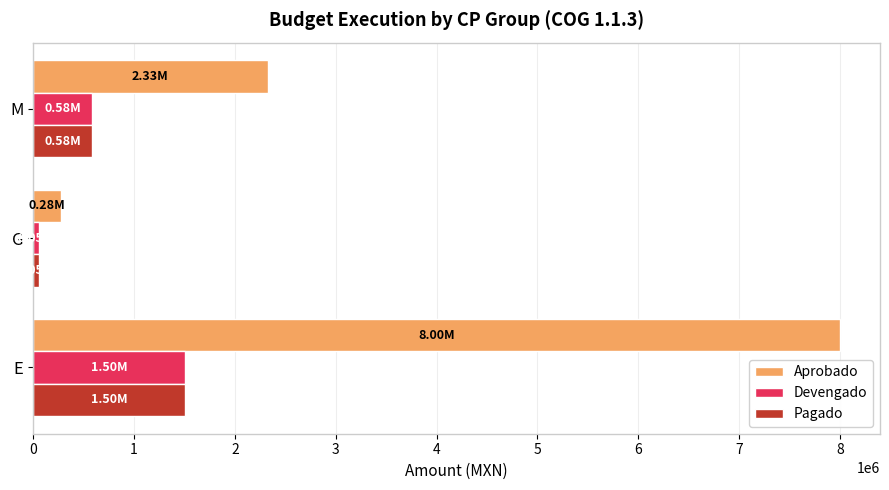

At which label is Devengado closest to 779593?

M